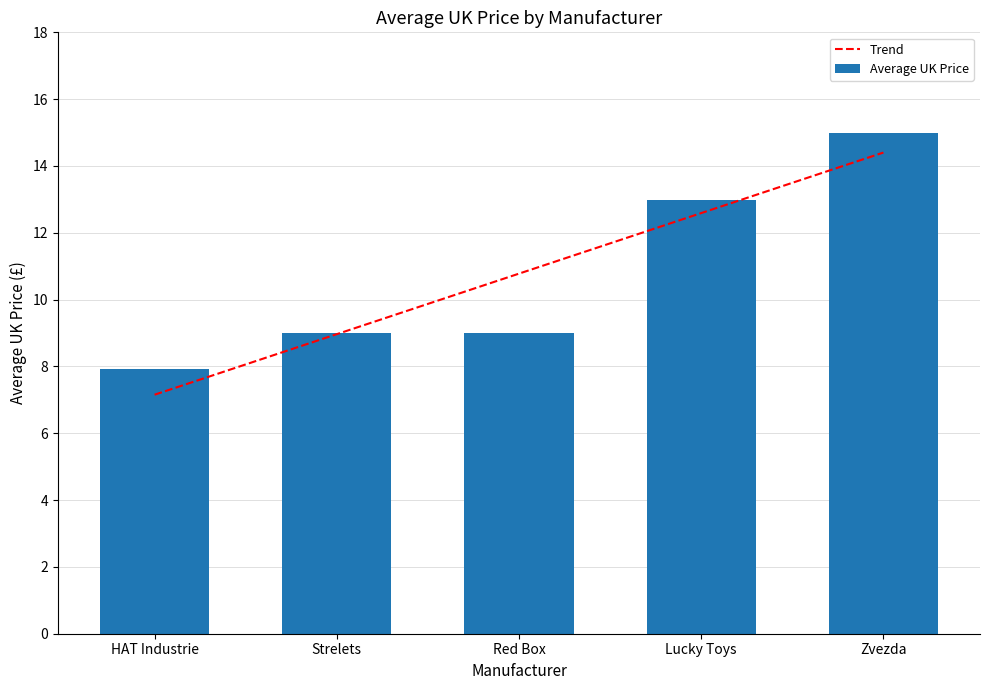

Does the chart contain stacked bars?

No